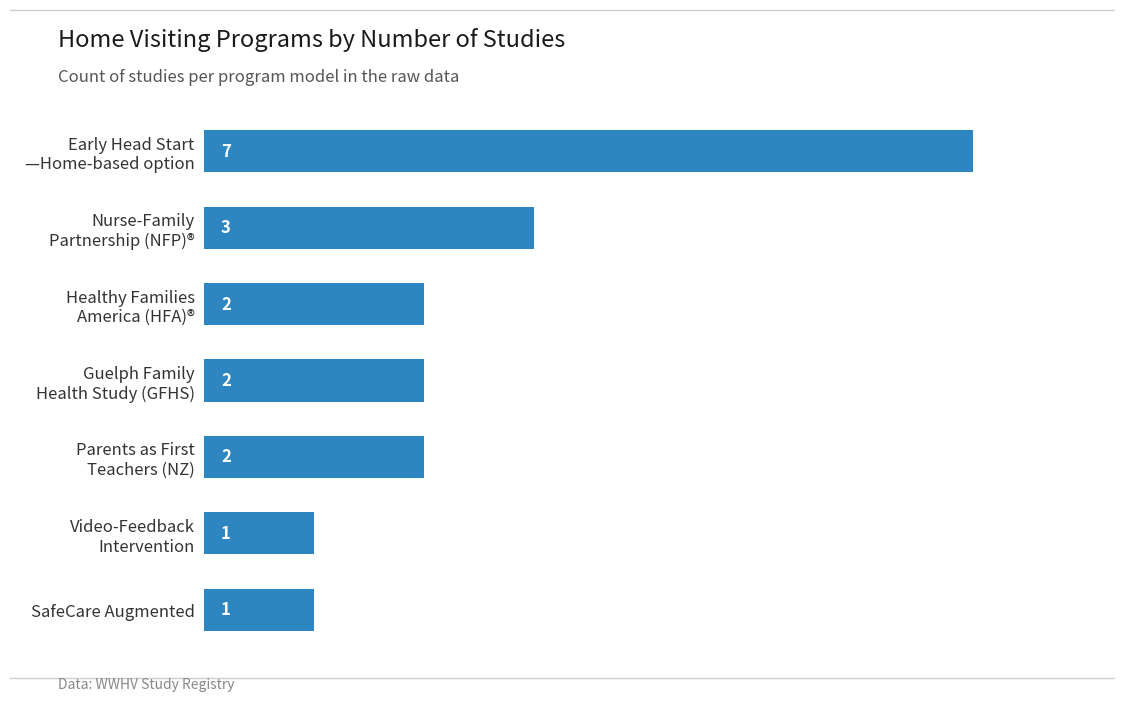

Does the chart contain any negative values?

No